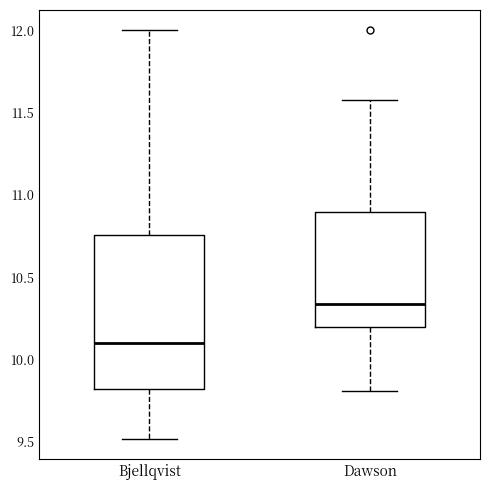

Reading left to right, read every box against the y-axis: the position of its median line, the range the box covers, and the ends of its whiskers. The values are not printed on the chart, so give them approximately, as read against the axis.

Bjellqvist: median 10.10, box 9.80 to 10.75, whiskers 9.50 to 12.00
Dawson: median 10.35, box 10.20 to 10.90, whiskers 9.80 to 11.60